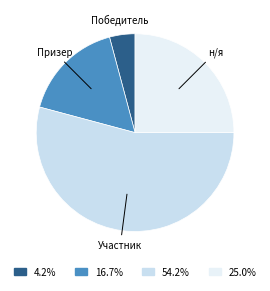

Count the number of slices in the pie.

4